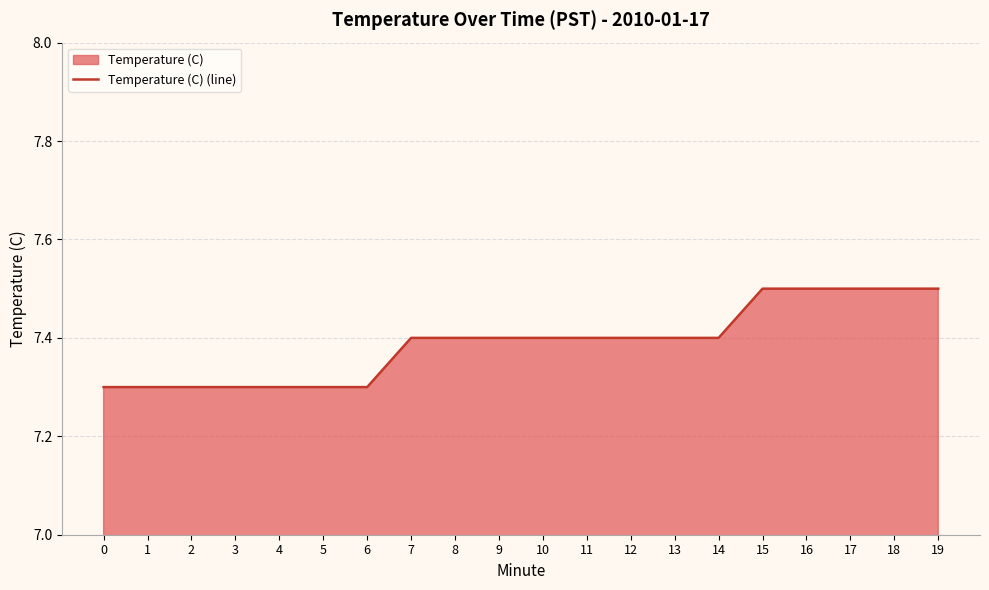

At which category does the chart reach its peak across all series?

15